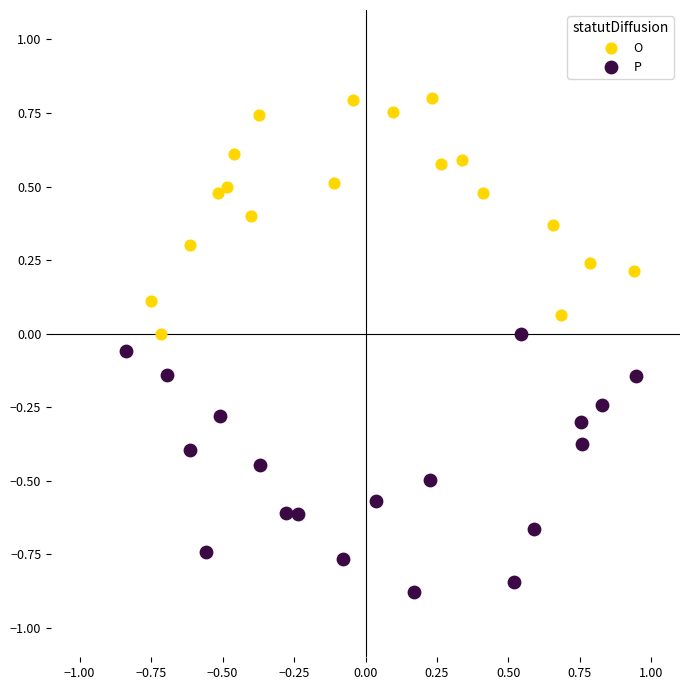

What are all the series names shown in the legend?

O, P